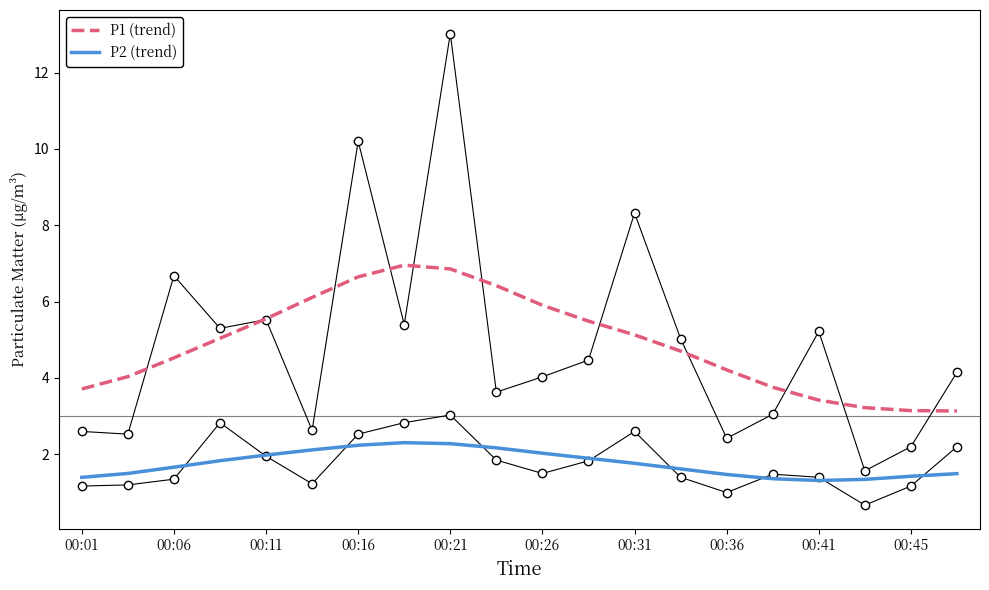

In P2 (trend), how many points are higher than both neighbors (excluding endpoints)?

1